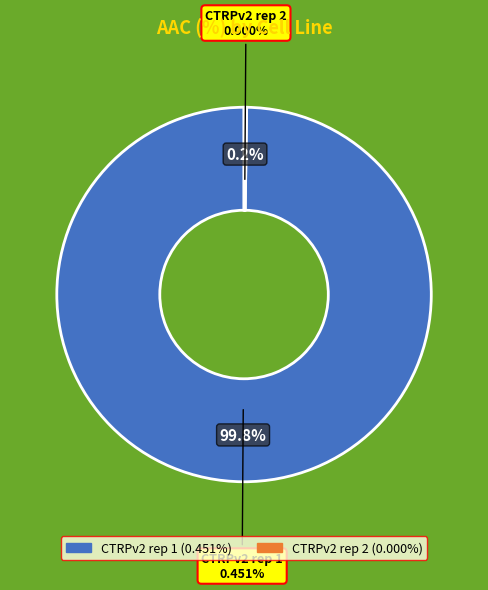

Does CTRPv2 rep 2 represent more than half of the total?

No